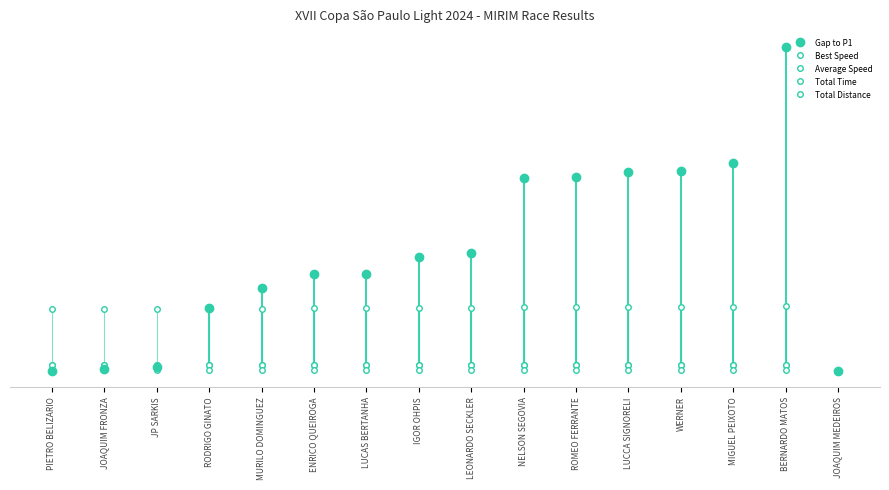

At which label does Gap to P1 reach its minimum?

PIETRO BELIZARIO